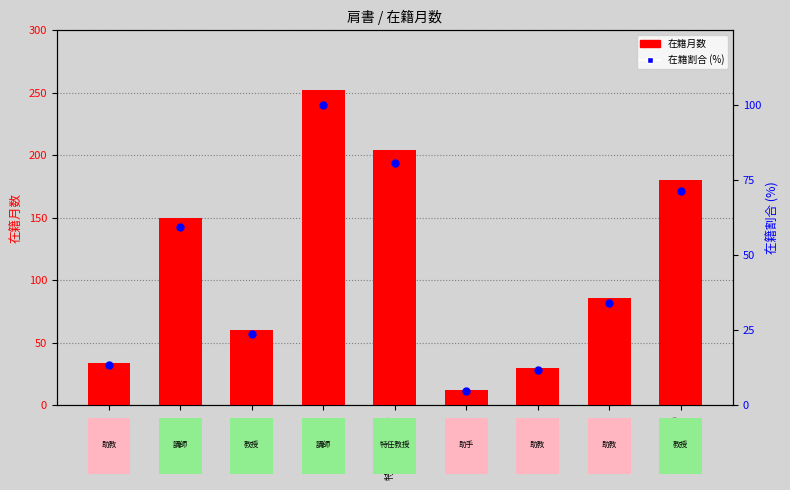

Which series contains the lowest Y value?

在籍割合 (%)